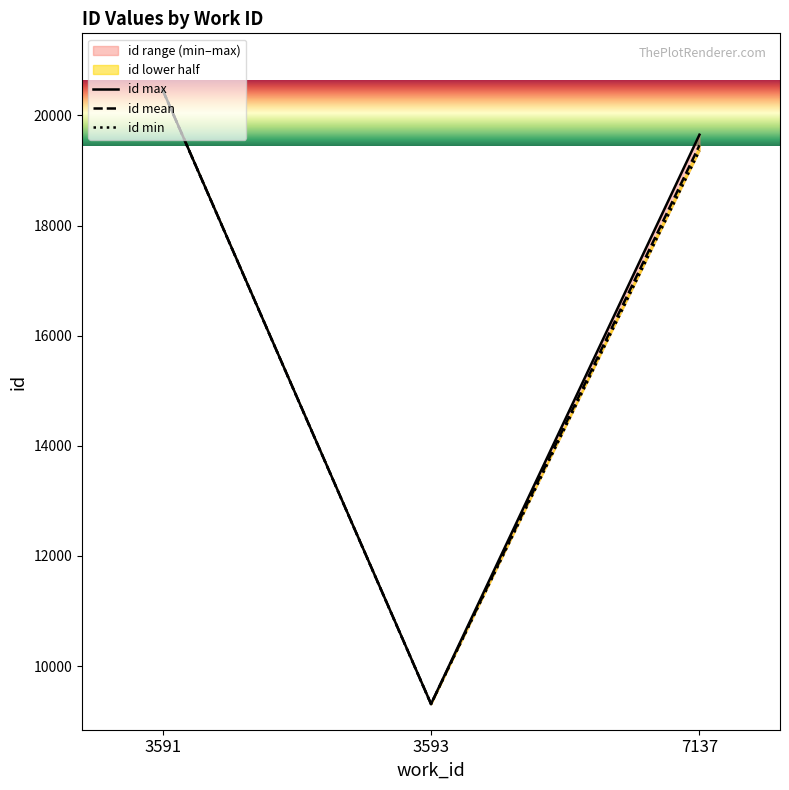

What is the difference between the maximum and minimum values in the id max series?

11158.0